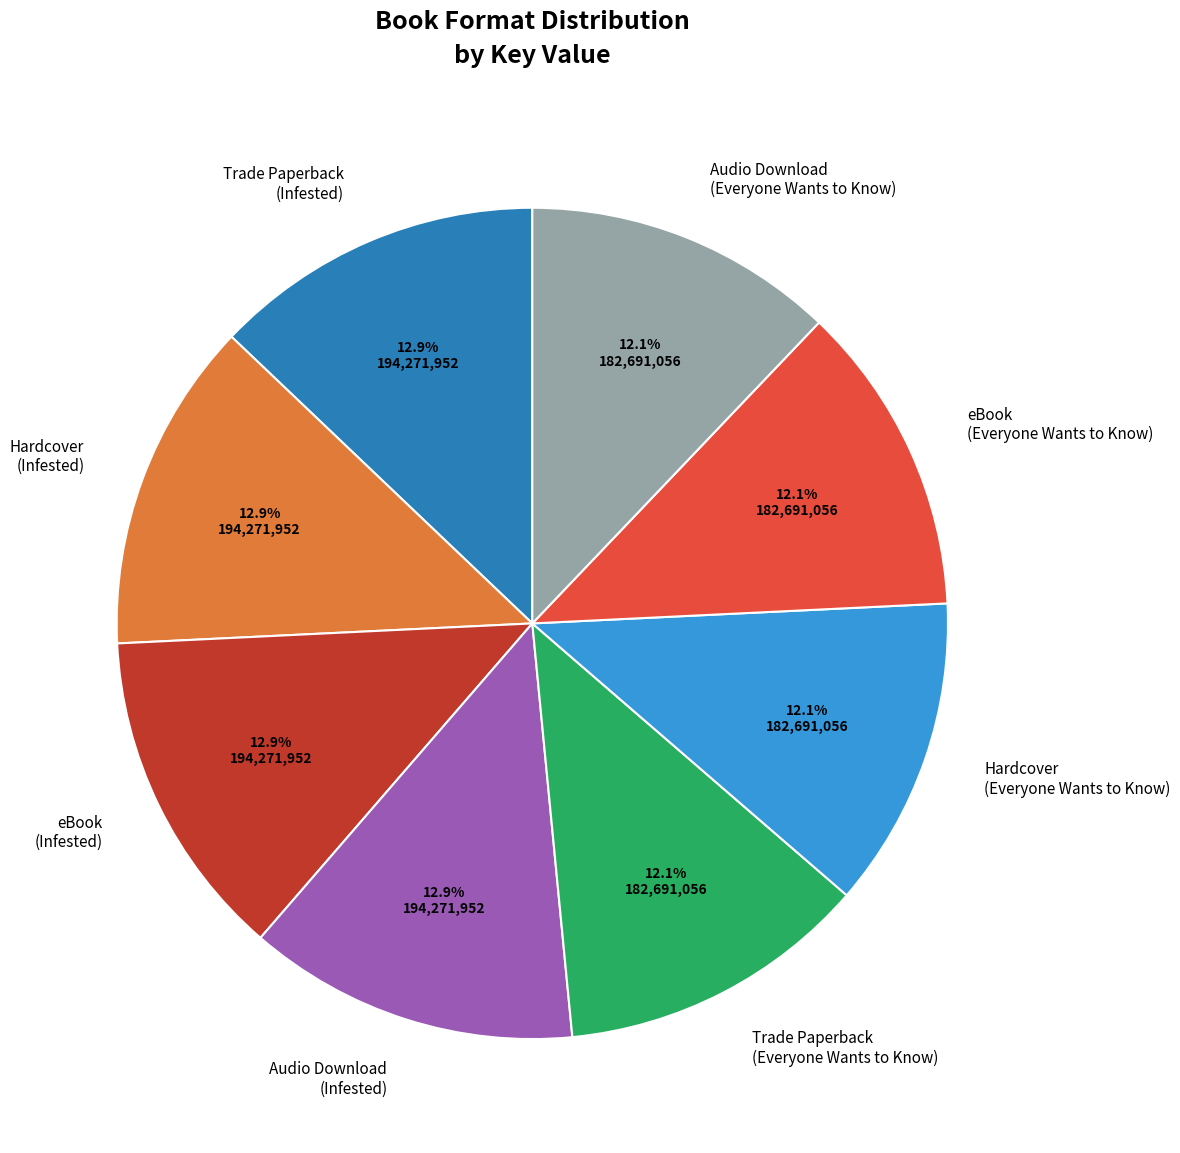

What percentage is NOT represented by Trade Paperback (Infested)?

87.1%